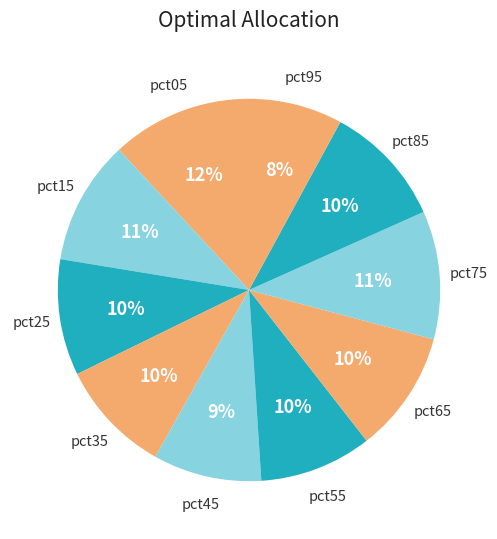

How many segments does this pie chart have?

10